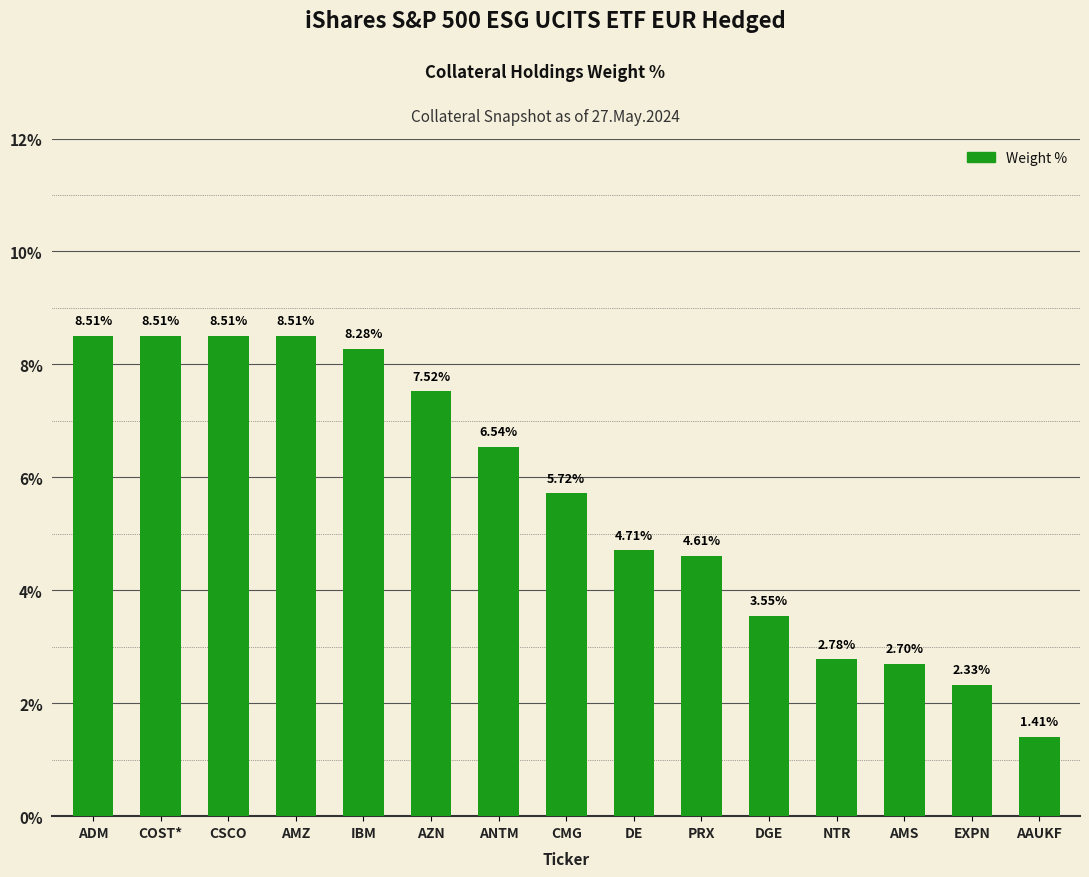

Does the chart contain stacked bars?

No